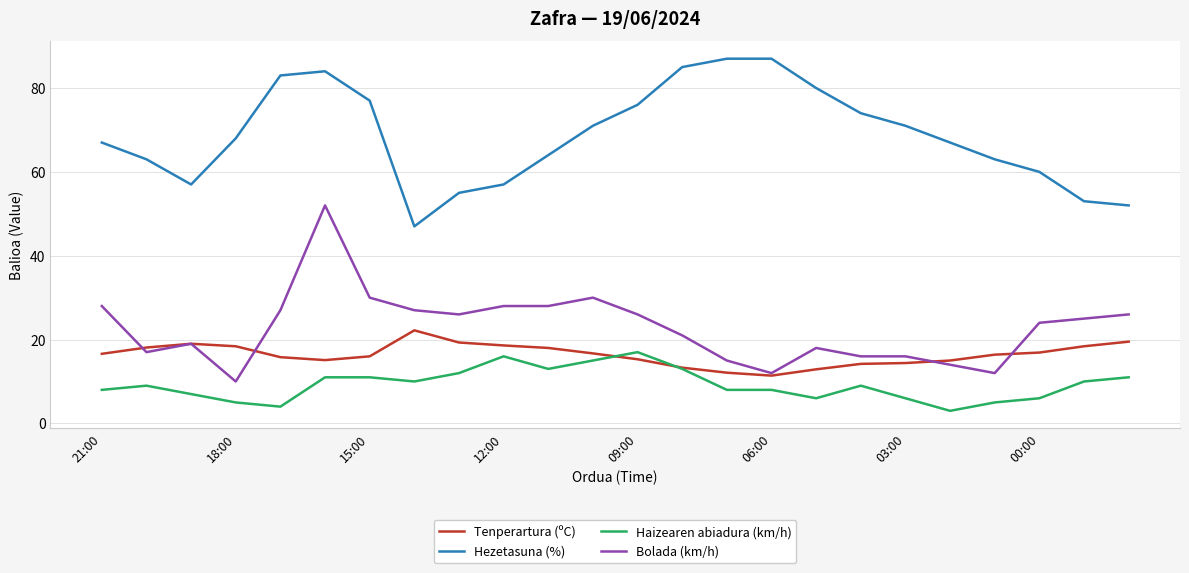

At how many categories does at least one series exceed 73?

9